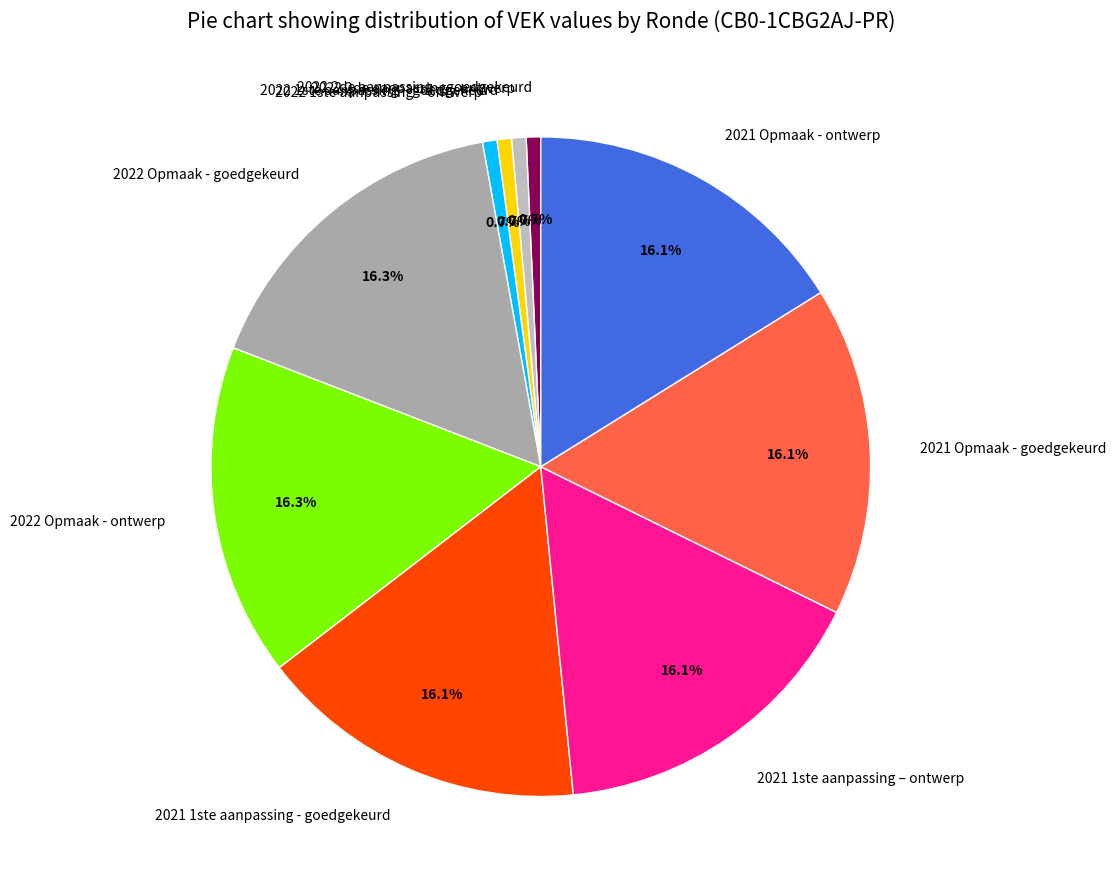

Count the number of slices in the pie.

10